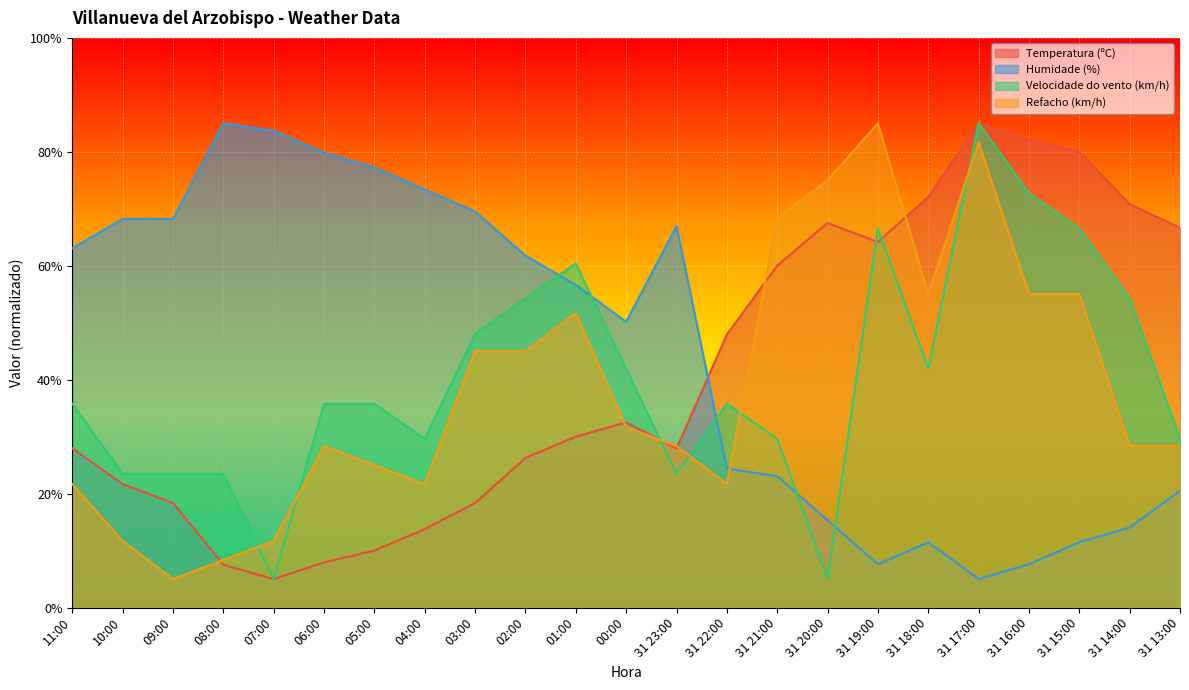

What is the average value of the Refacho (km/h) series?

38.6